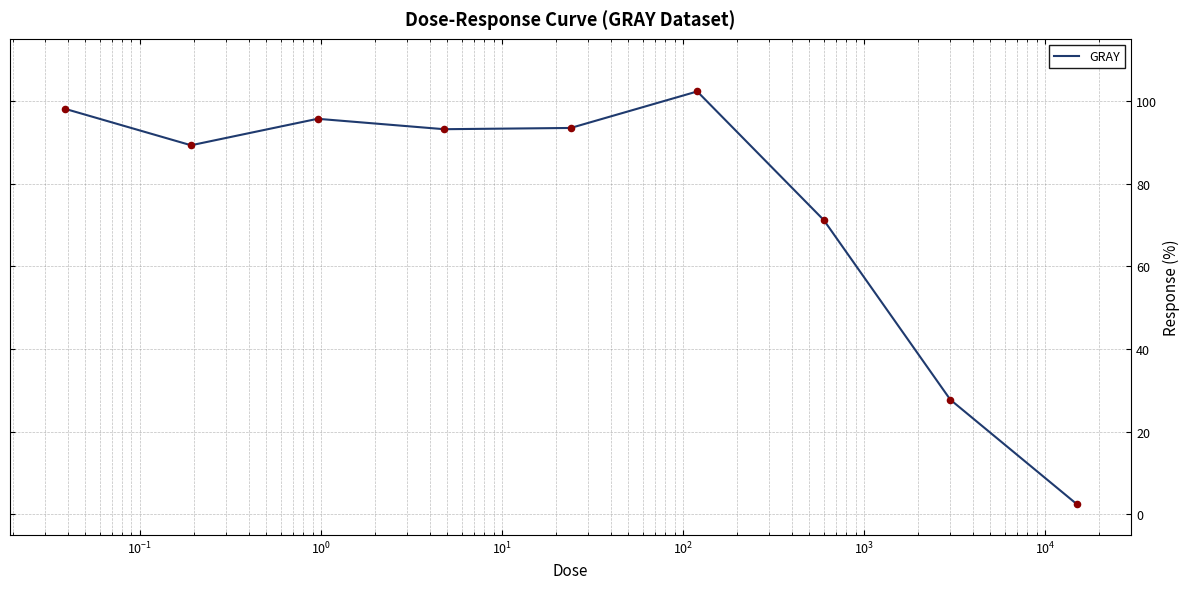

What is the maximum value shown in the chart?

102.3